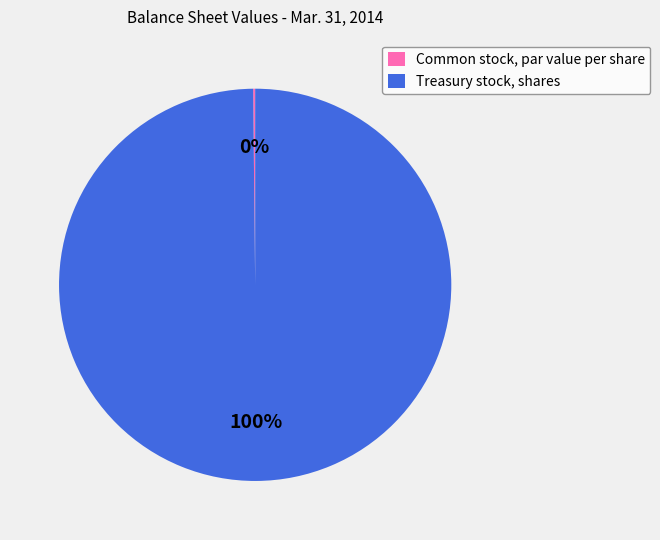

The Treasury stock, shares slice represents 93% of the pie. True or false?

False